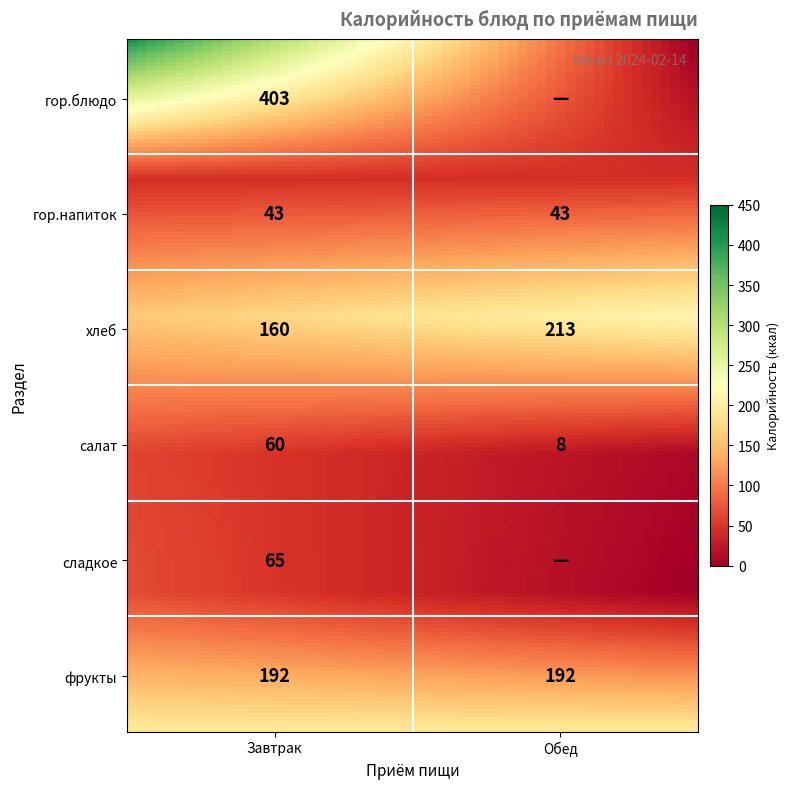

Which category has the highest value in the Завтрак series?

гор.блюдо